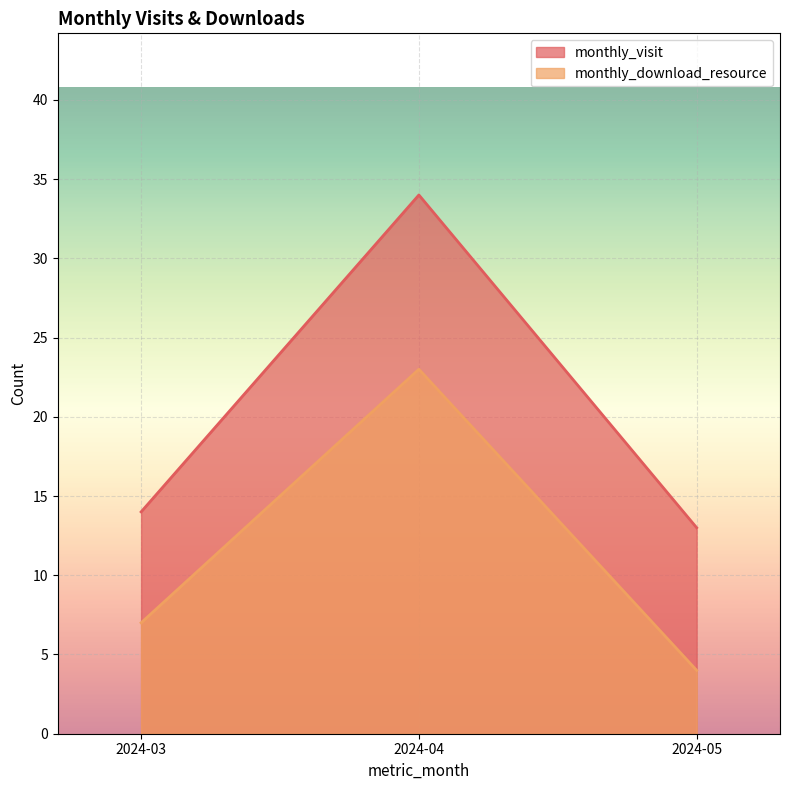

List the series in order of their overall mean, lowest first.

monthly_download_resource, monthly_visit